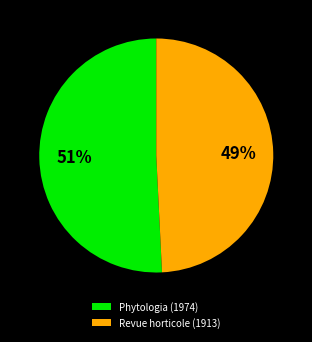

Combined, do Revue horticole (1913) and Phytologia (1974) account for over 50%?

Yes